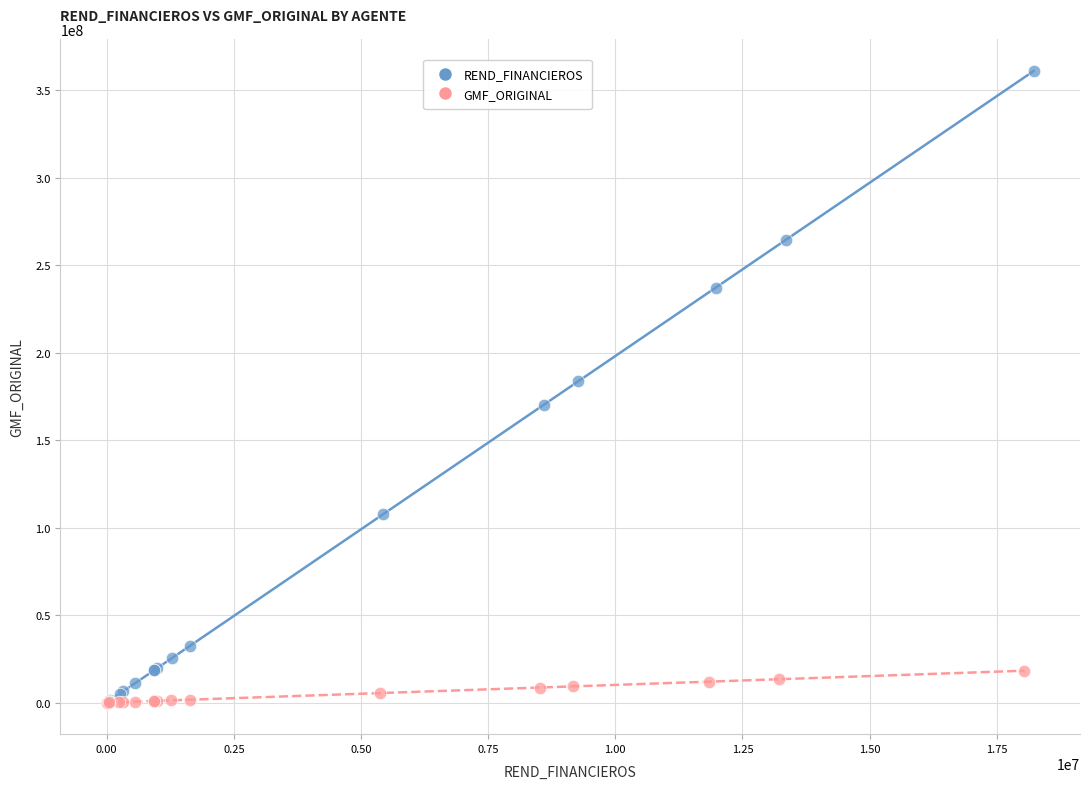

Which series has the widest spread of Y values?

REND_FINANCIEROS